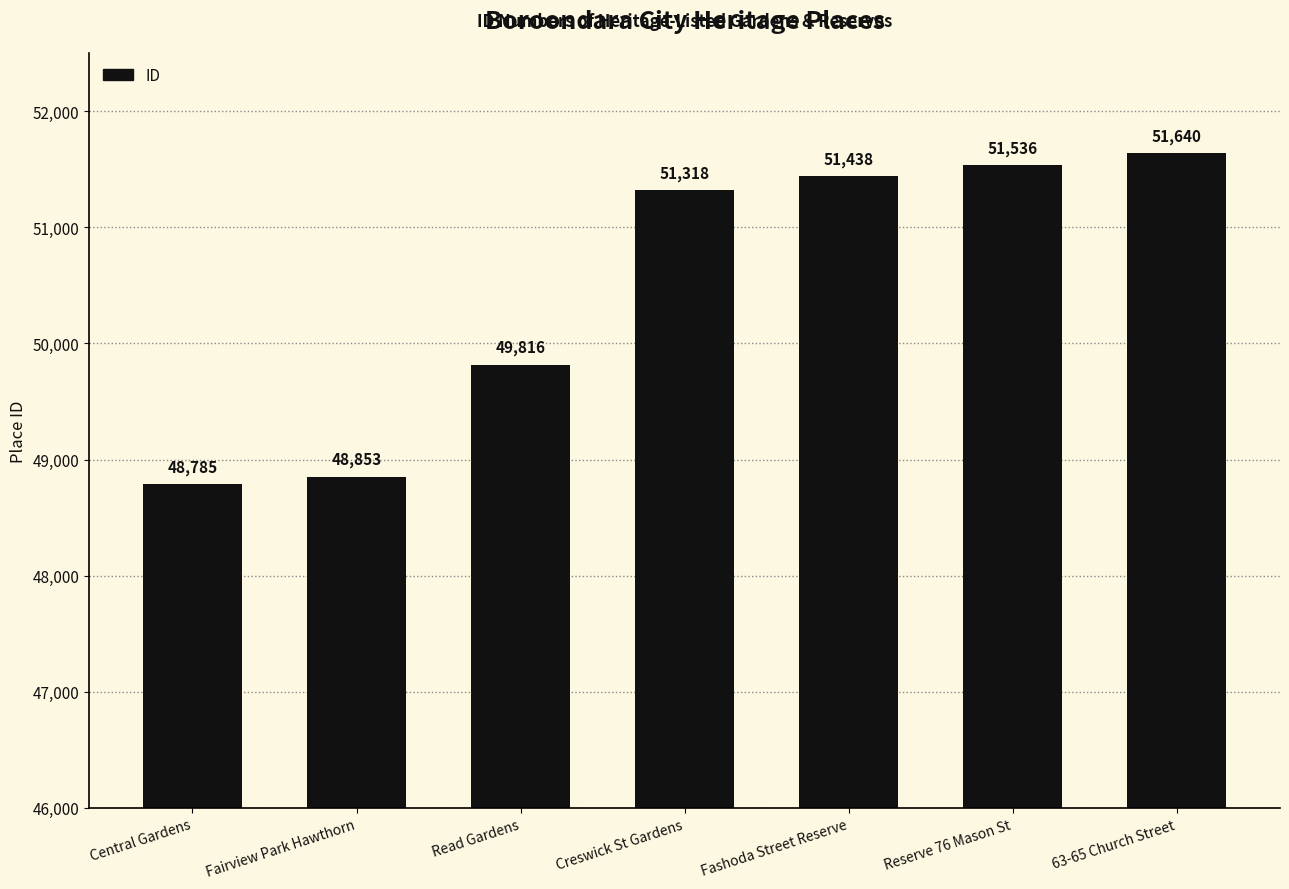

Which has a higher value, Fashoda Street Reserve or Read Gardens?

Fashoda Street Reserve